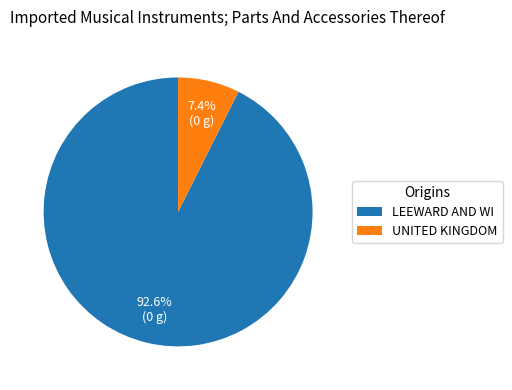

Do UNITED KINGDOM and LEEWARD AND WI together represent more than half of the pie?

Yes